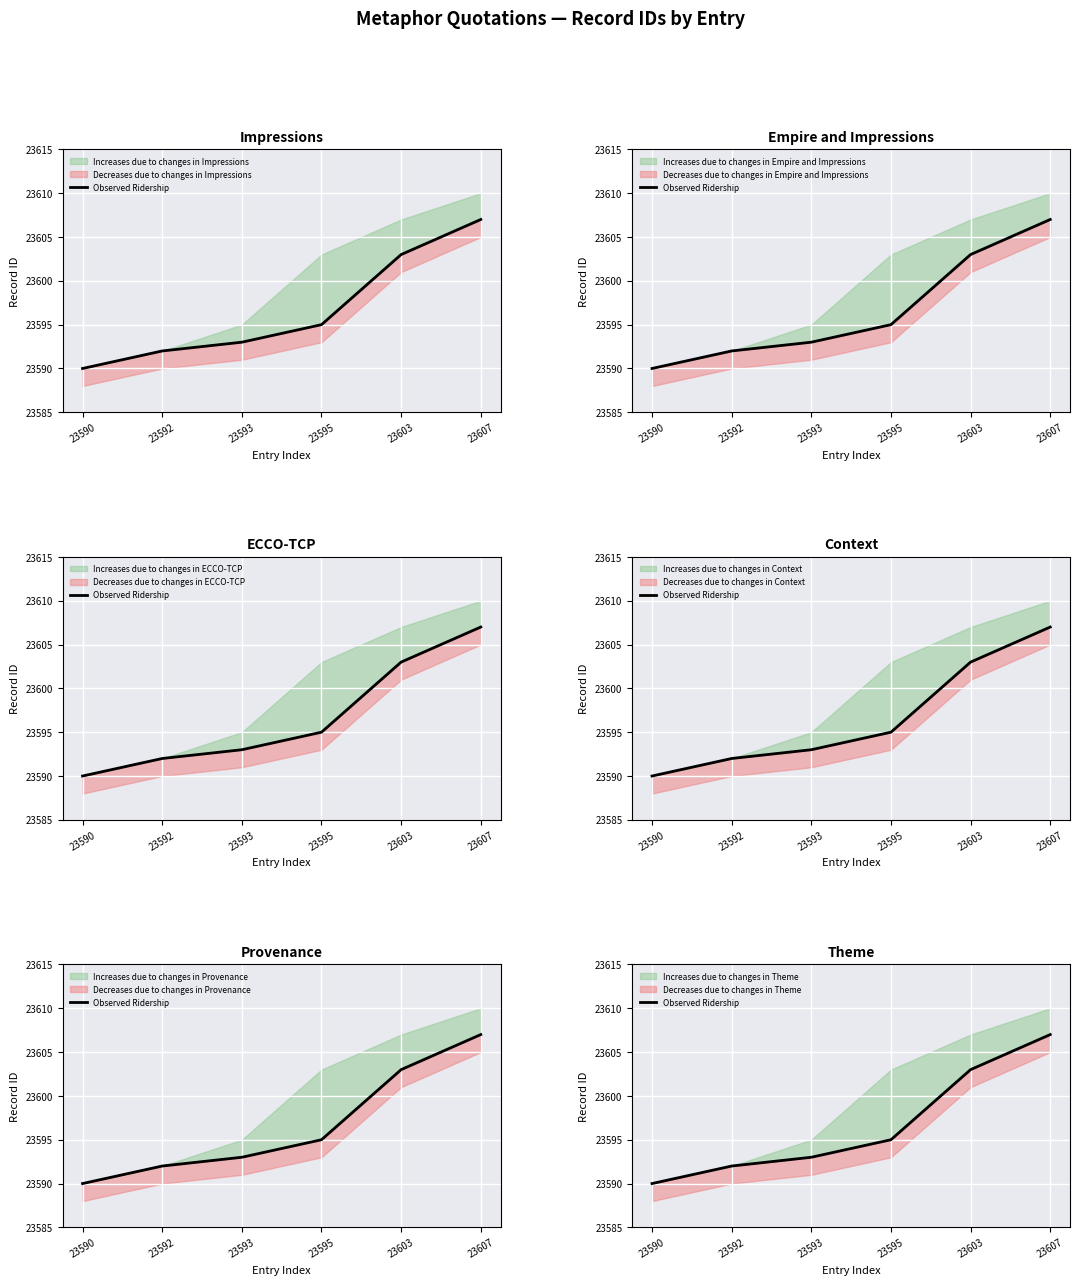

What is the minimum value shown in the chart?

23590